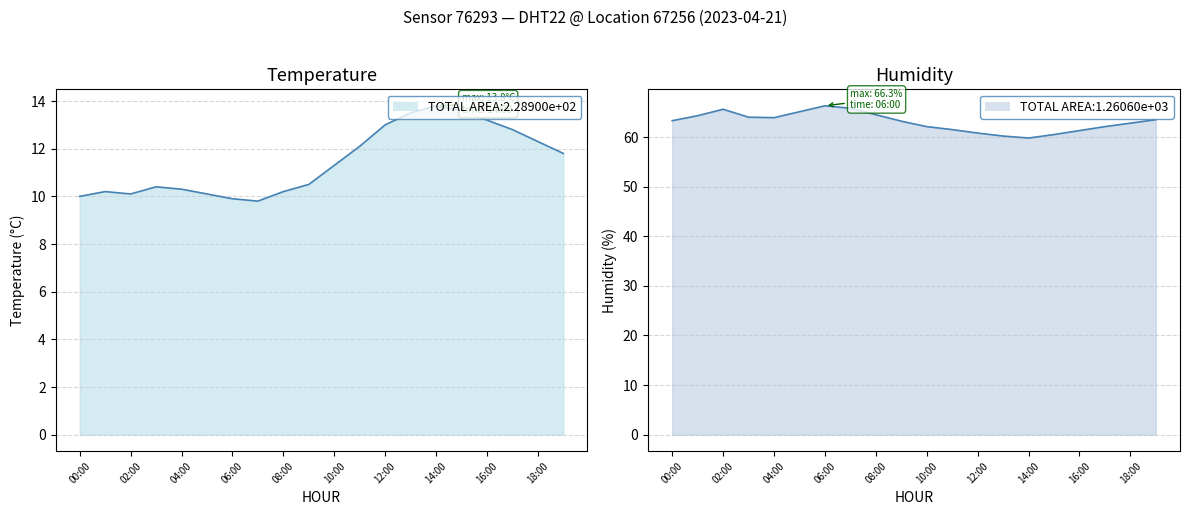

Reading left to right, extract all data points from this chart.

temperature: 10.0	10.2	10.1	10.4	10.3	10.1	9.9	9.8	10.2	10.5	11.3	12.1	13.0	13.5	13.8	13.6	13.2	12.8	12.3	11.8
humidity: 63.3	64.3	65.6	64.0	63.9	65.1	66.3	65.8	64.5	63.2	62.1	61.5	60.8	60.2	59.8	60.5	61.3	62.1	62.8	63.5